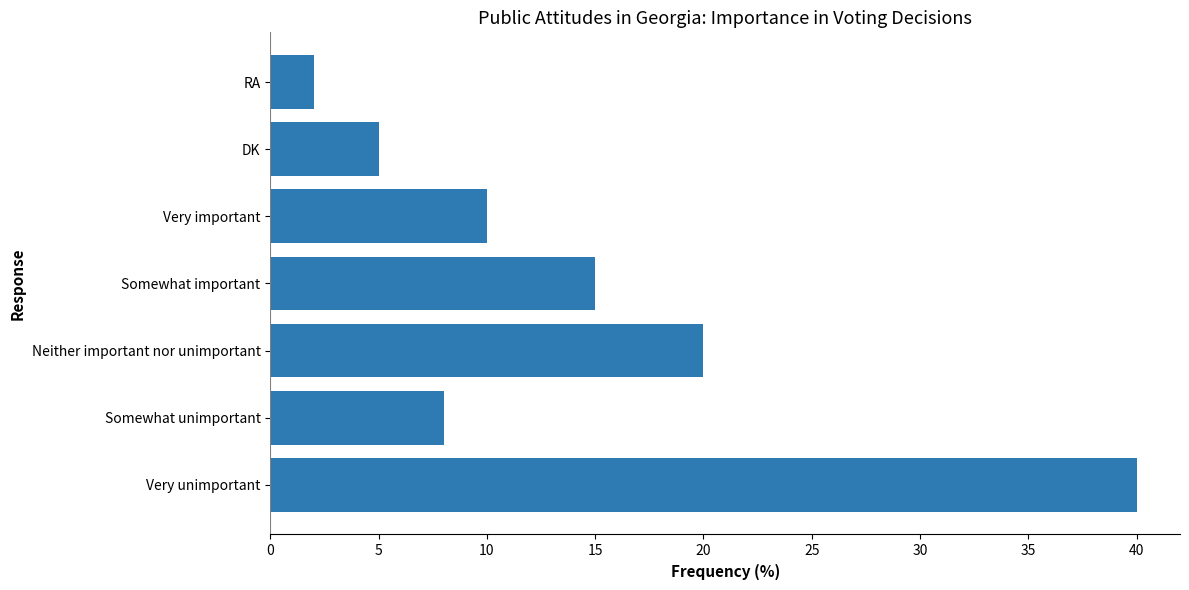

Reading bottom to top, list all the values displayed in this chart.

40	8	20	15	10	5	2